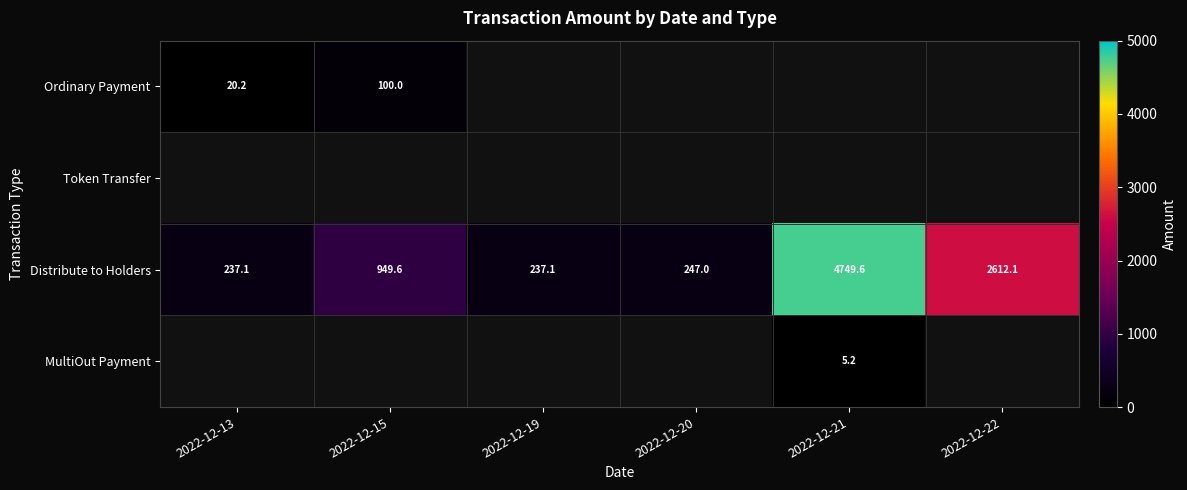

At how many categories does at least one series exceed 4470?

1